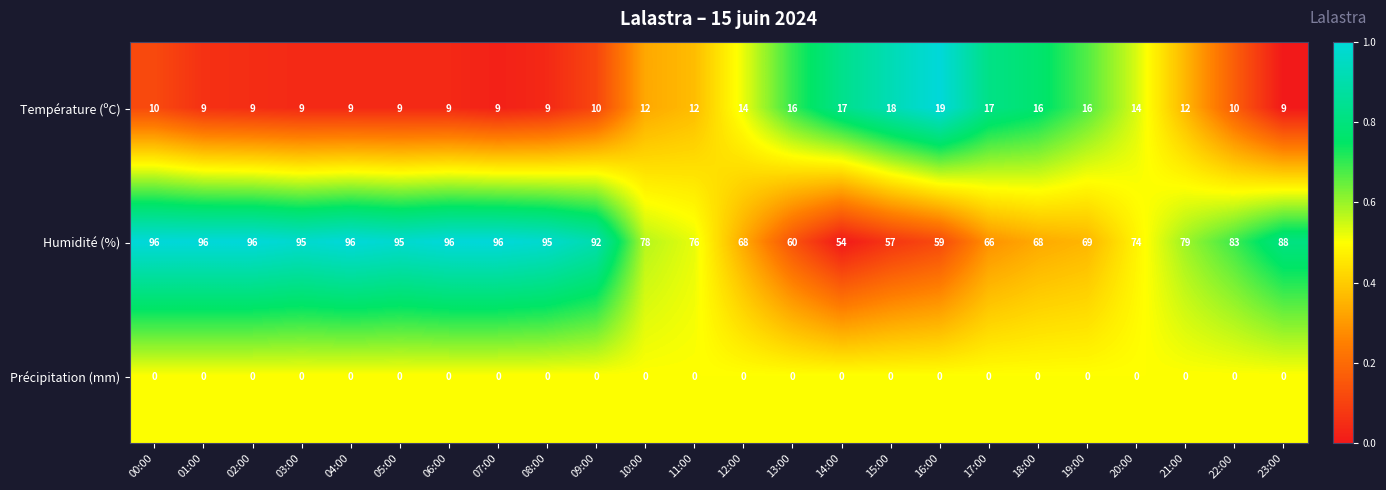

Which series has the widest spread of values?

Humidité (%)